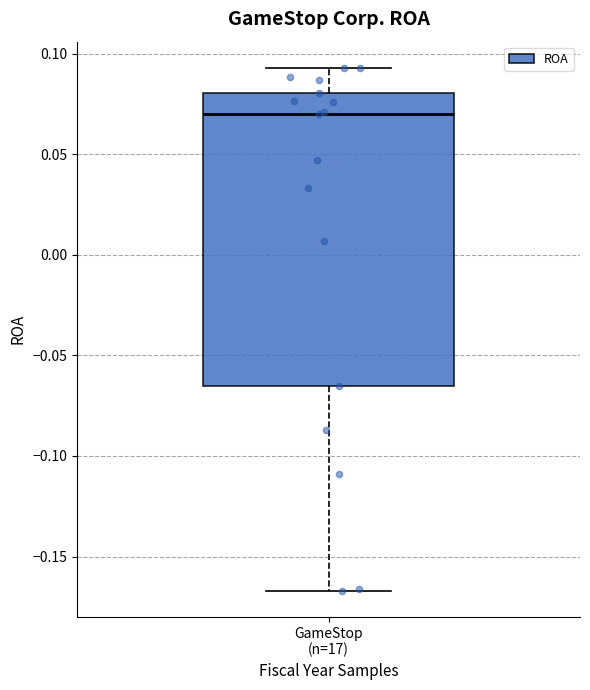

Where does the lower whisker of the box for GameStop (n=17) end on the y-axis? The values are not printed on the chart, so give them approximately, as read against the axis.

-0.165